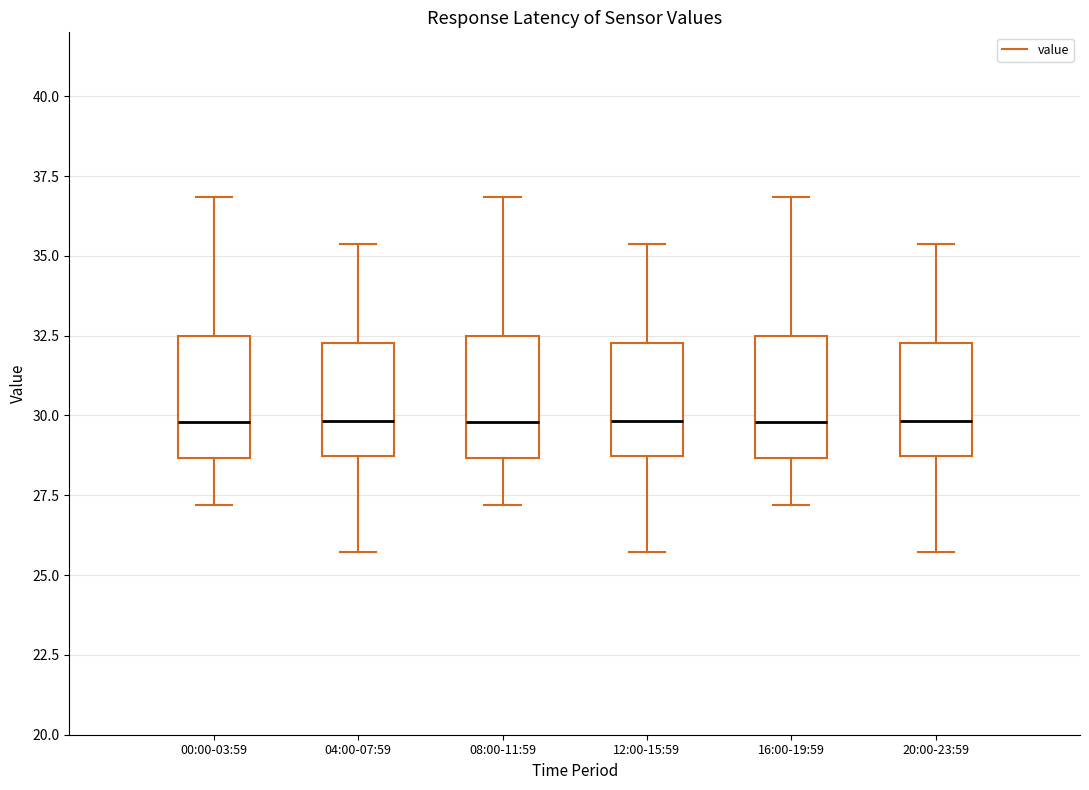

Reading left to right, read every box against the y-axis: the position of its median line, the range the box covers, and the ends of its whiskers. The values are not printed on the chart, so give them approximately, as read against the axis.

00:00-03:59: median 30.0, box 28.5 to 32.5, whiskers 27.0 to 37.0
04:00-07:59: median 30.0, box 28.5 to 32.5, whiskers 25.5 to 35.5
08:00-11:59: median 30.0, box 28.5 to 32.5, whiskers 27.0 to 37.0
12:00-15:59: median 30.0, box 28.5 to 32.5, whiskers 25.5 to 35.5
16:00-19:59: median 30.0, box 28.5 to 32.5, whiskers 27.0 to 37.0
20:00-23:59: median 30.0, box 28.5 to 32.5, whiskers 25.5 to 35.5